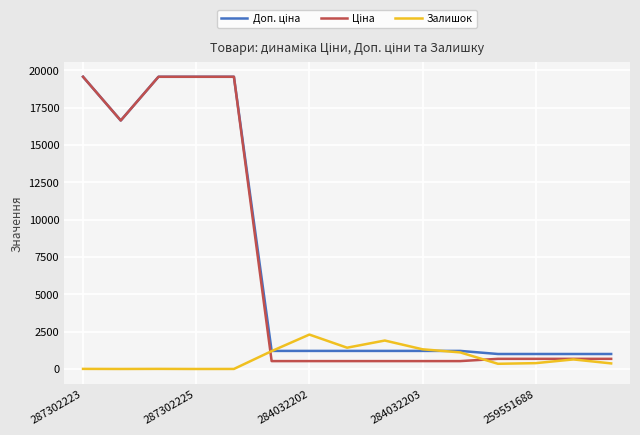

What is the greatest value displayed?

19564.9